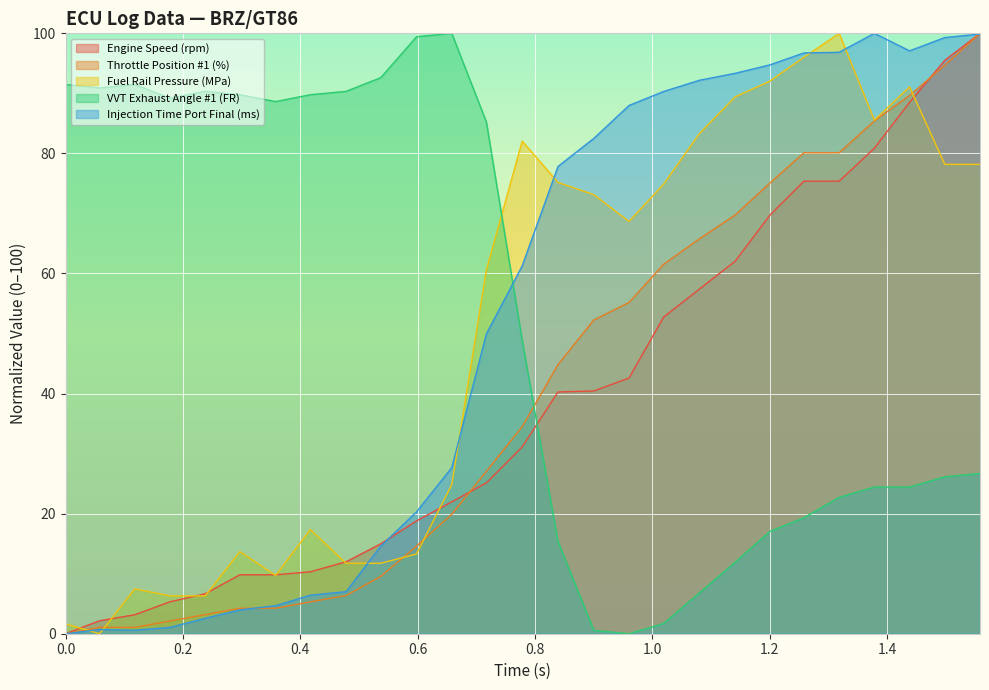

What value does the VVT Exhaust Angle #1 (FR) series have at 0.478?

90.3